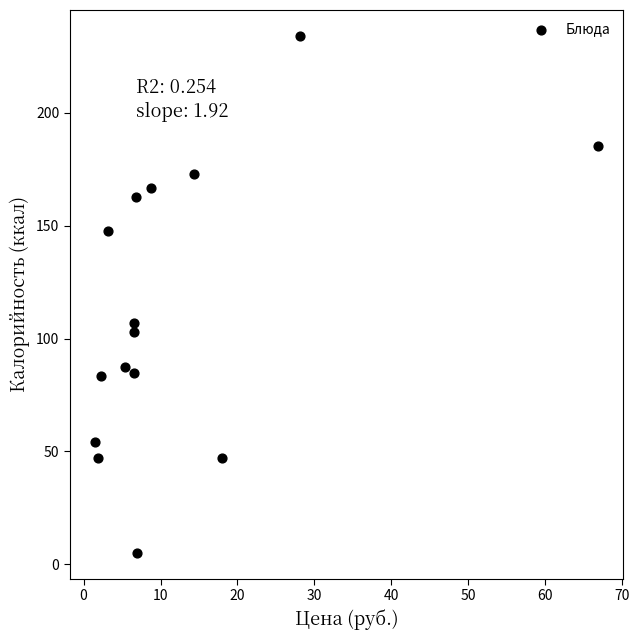

What Y value in the scatter plot is closest to 119?

106.8